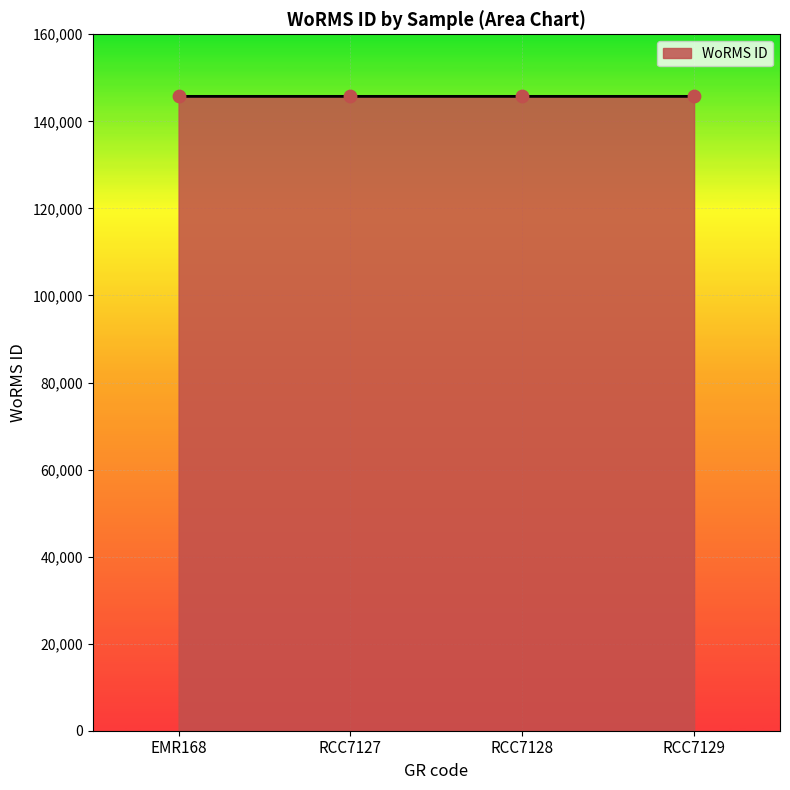

What is the ratio of the value at EMR168 to the value at RCC7129?

1.0